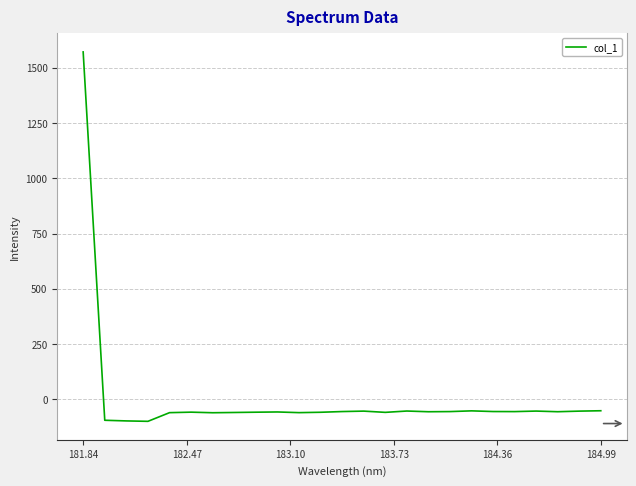

What is the difference between the maximum and minimum values?

1671.2